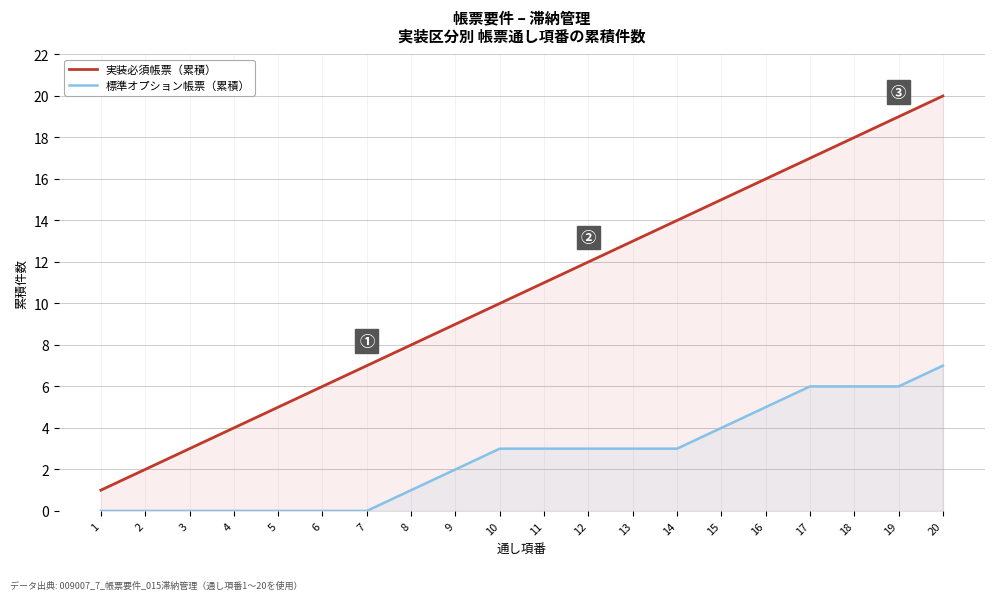

What is the sum of all 実装必須帳票（累積） values?

210